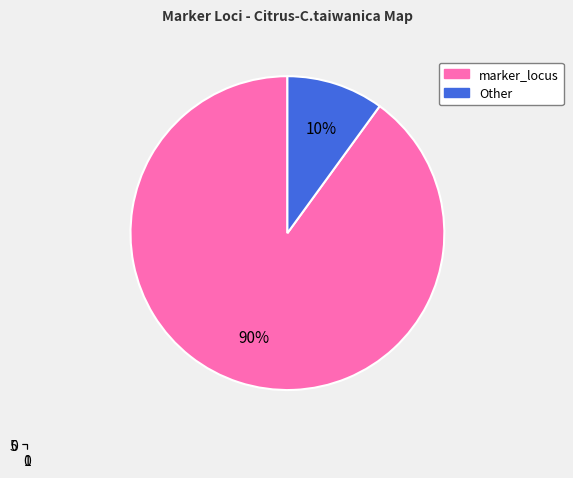

How many segments does this pie chart have?

2